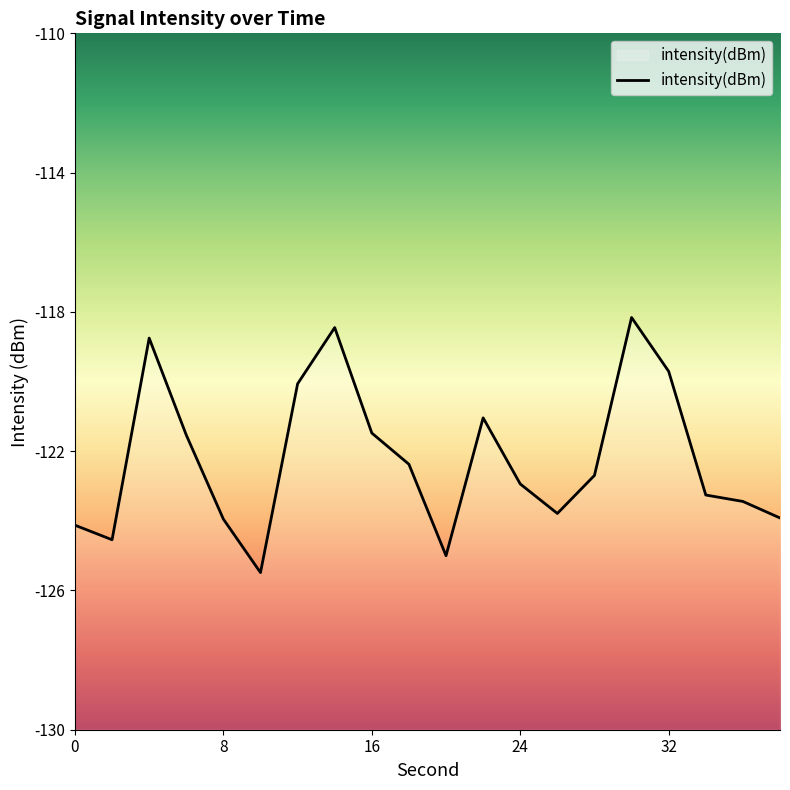

Is it true that the value at 12 is -120.1?

True